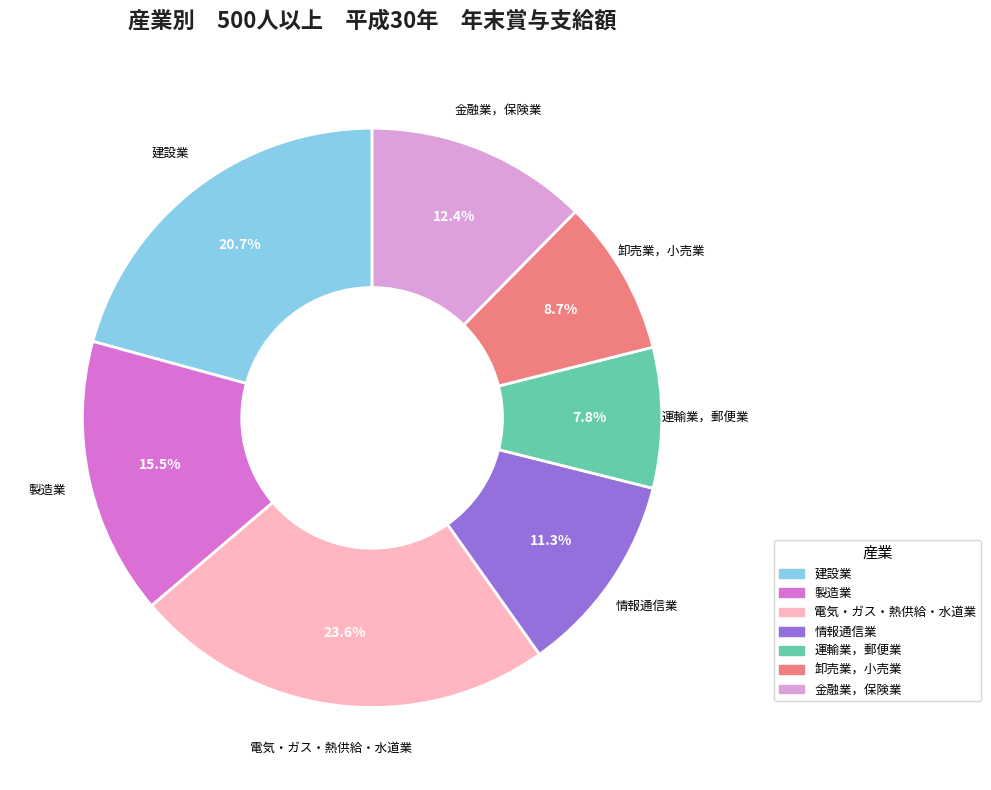

Which has a higher value, 電気・ガス・熱供給・水道業 or 建設業?

電気・ガス・熱供給・水道業